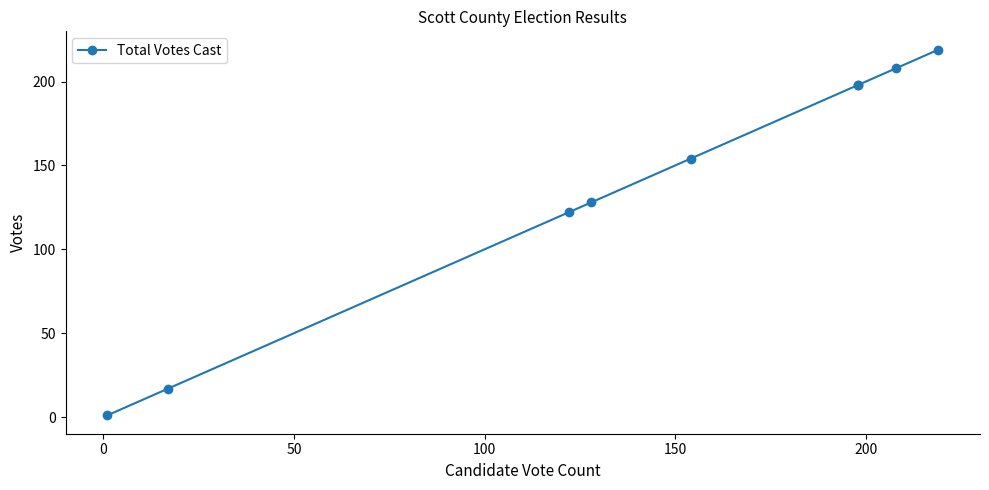

How many values are below 154?

4